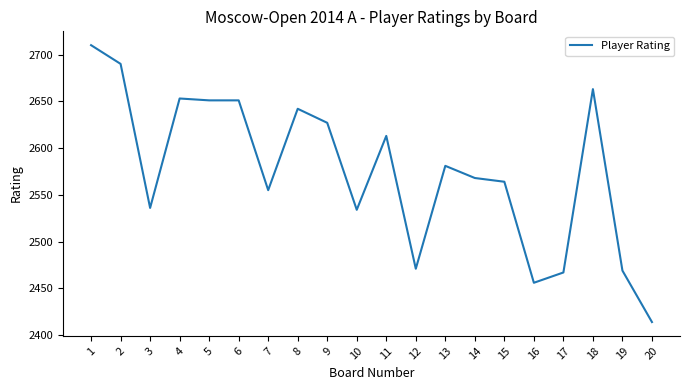

What is the greatest value displayed?

2710